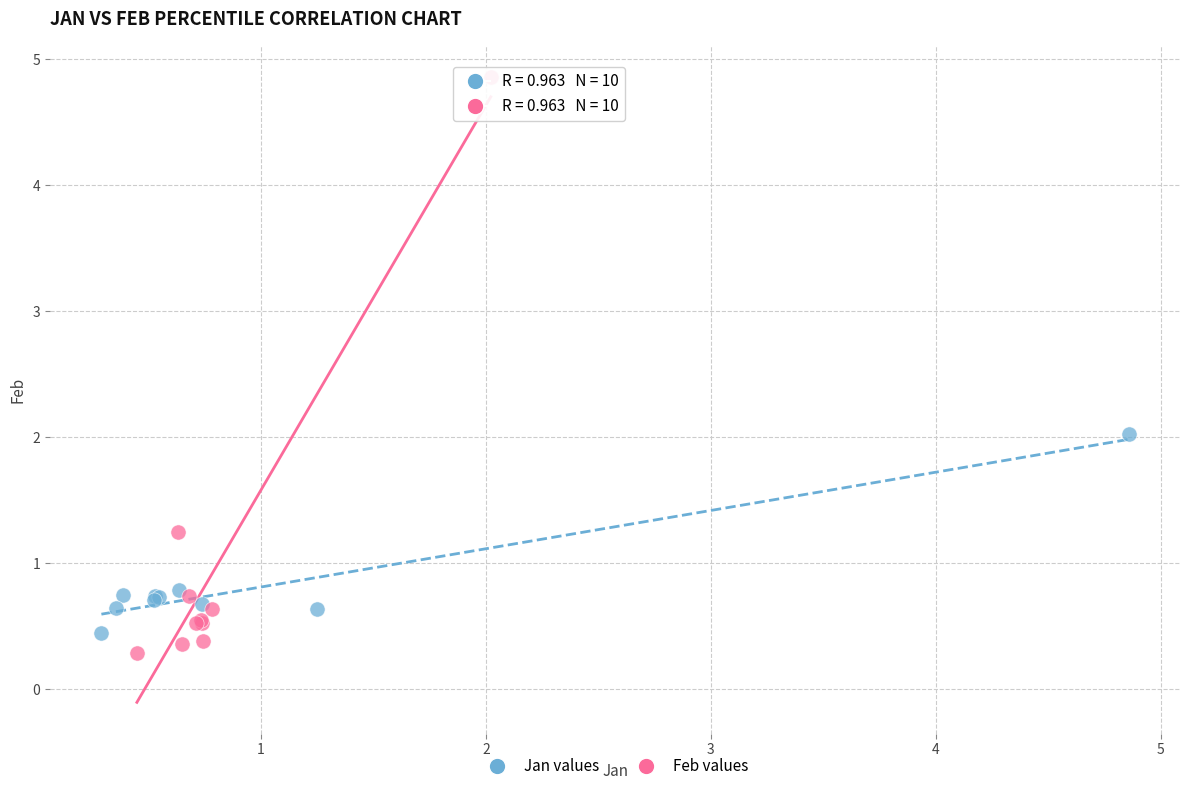

What are all the series names shown in the legend?

Jan values, Feb values